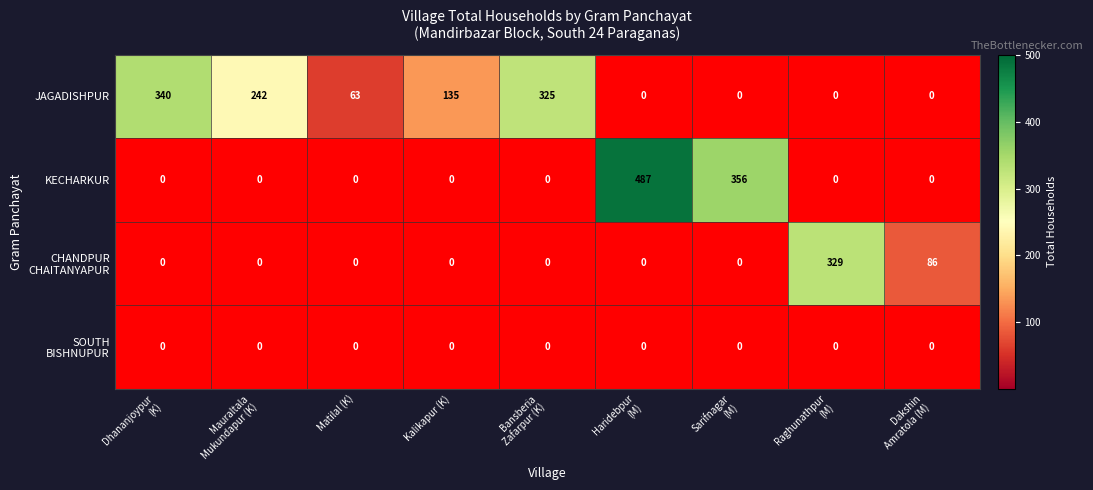

Which series has the widest spread of values?

KECHARKUR